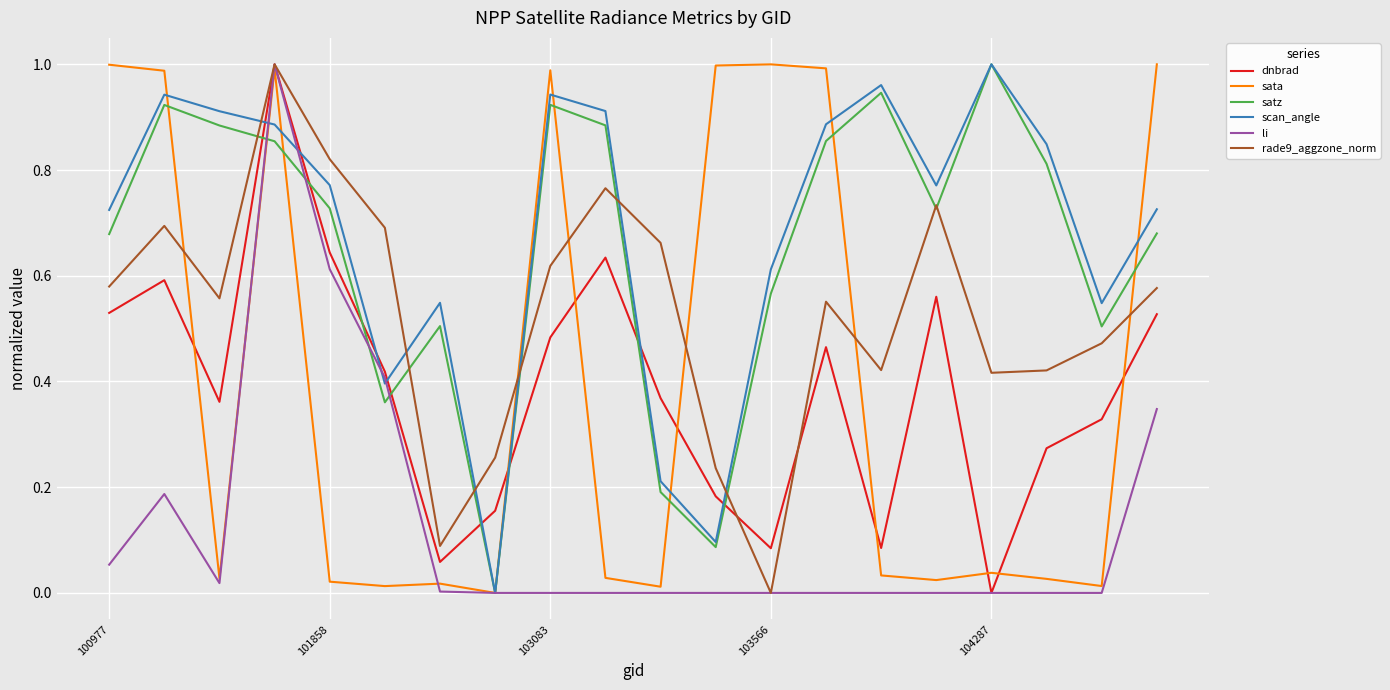

True or false: sata has a value of 0.5 at 103566.

False